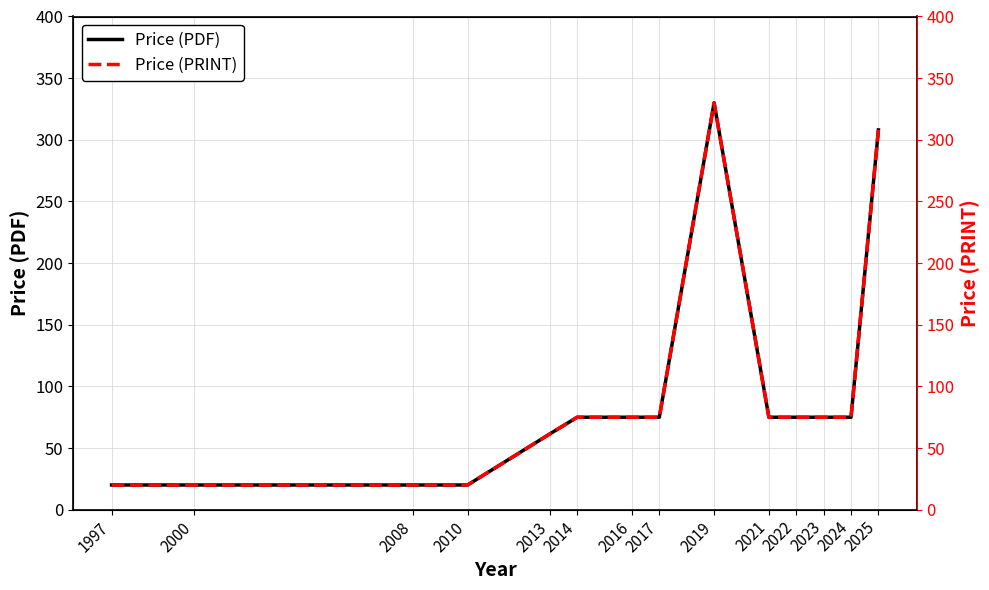

What are all the series names shown in the legend?

Price (PDF), Price (PRINT)